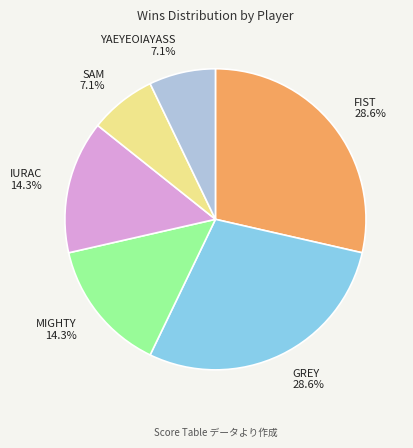

Between FIST and MIGHTY, which is larger?

FIST